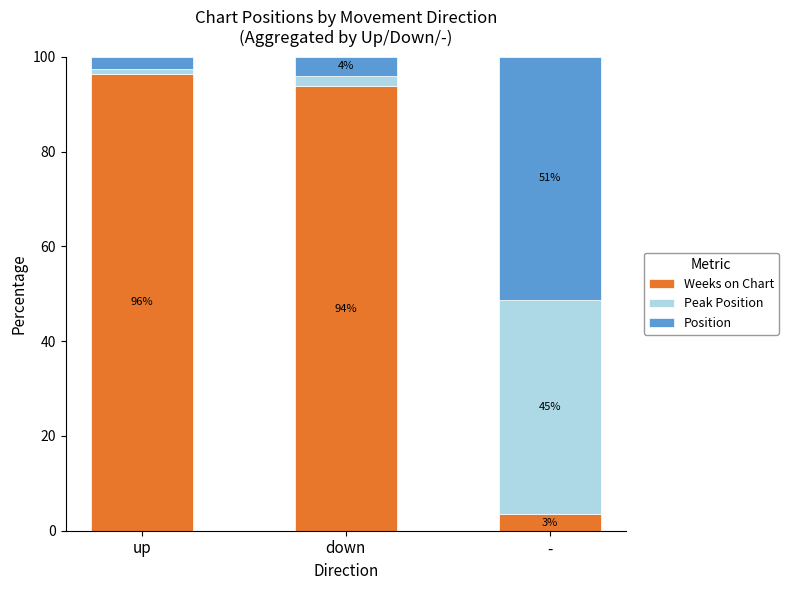

At which label does Weeks on Chart reach its peak?

up